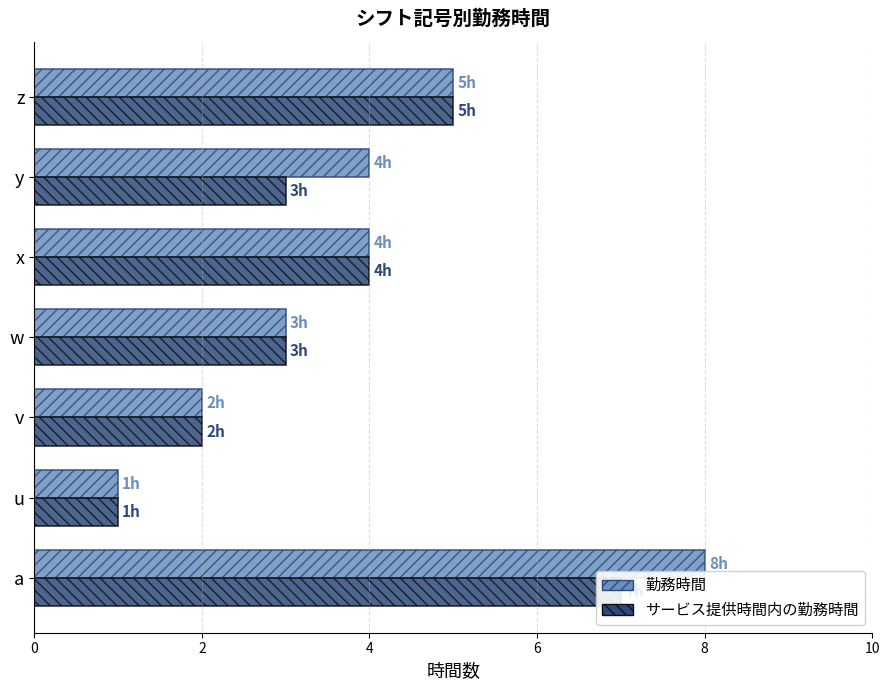

What is the difference between the maximum and minimum values in the サービス提供時間内の勤務時間 series?

6